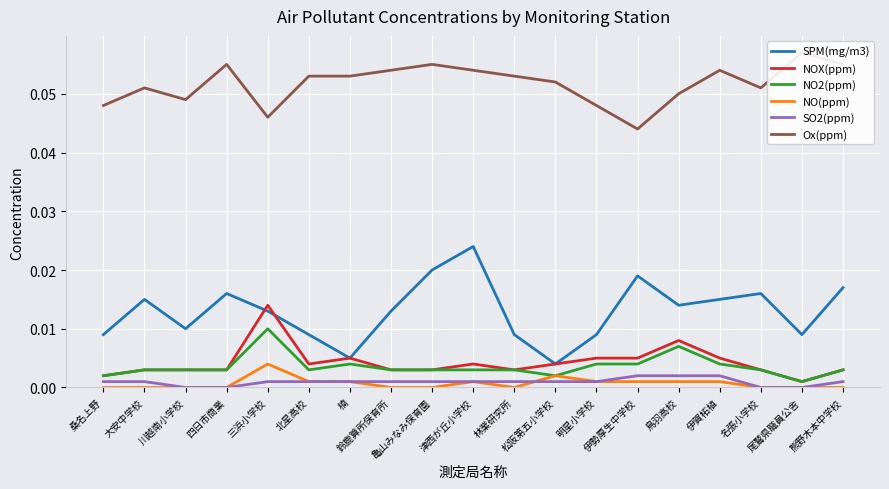

At 伊賀柘植, list the series in order from largest to smallest.

Ox(ppm), SPM(mg/m3), NOX(ppm), NO2(ppm), SO2(ppm), NO(ppm)